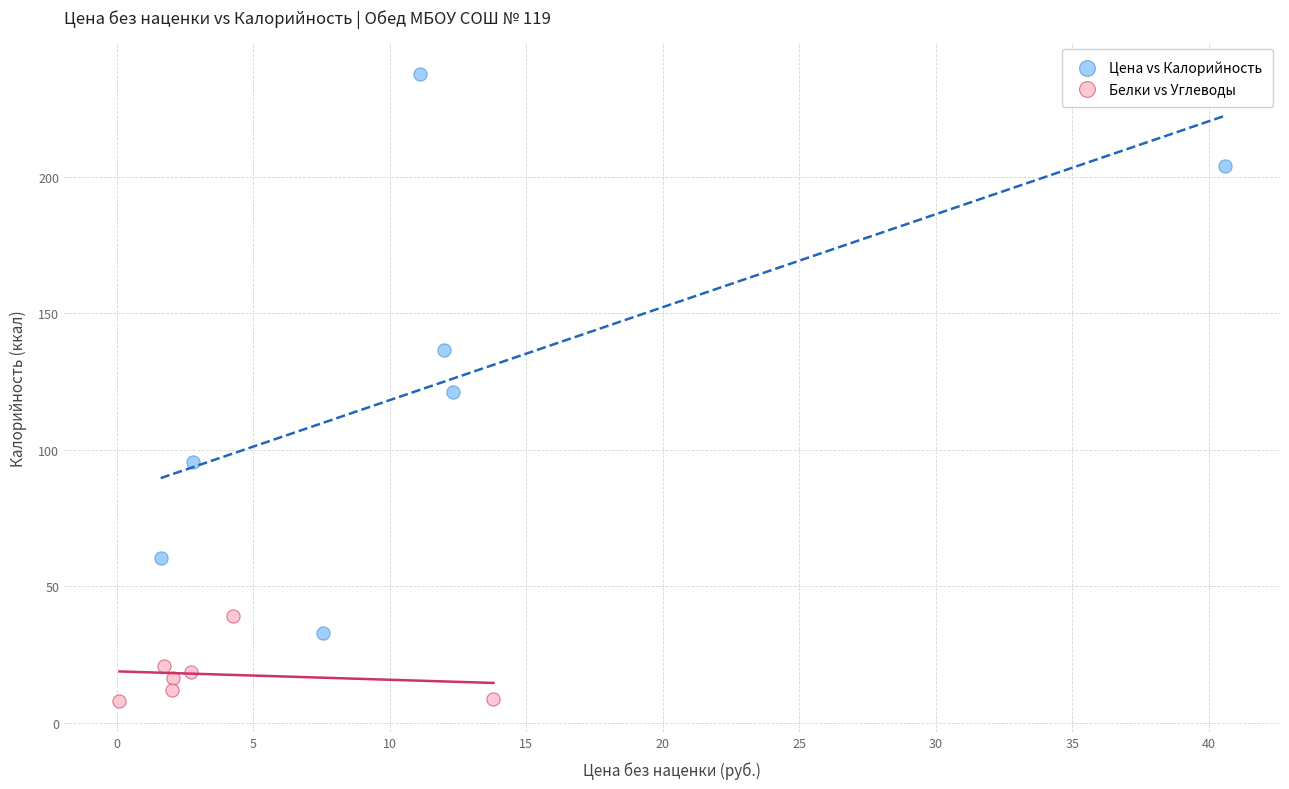

Which series has the largest Y range (max minus min)?

Цена vs Калорийность